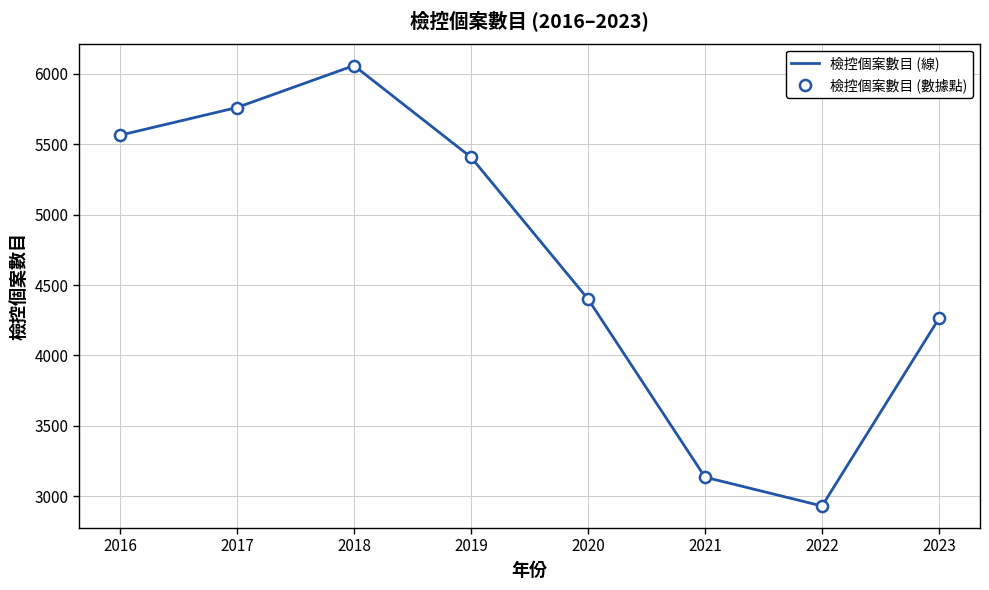

How many distinct data groups are displayed?

2